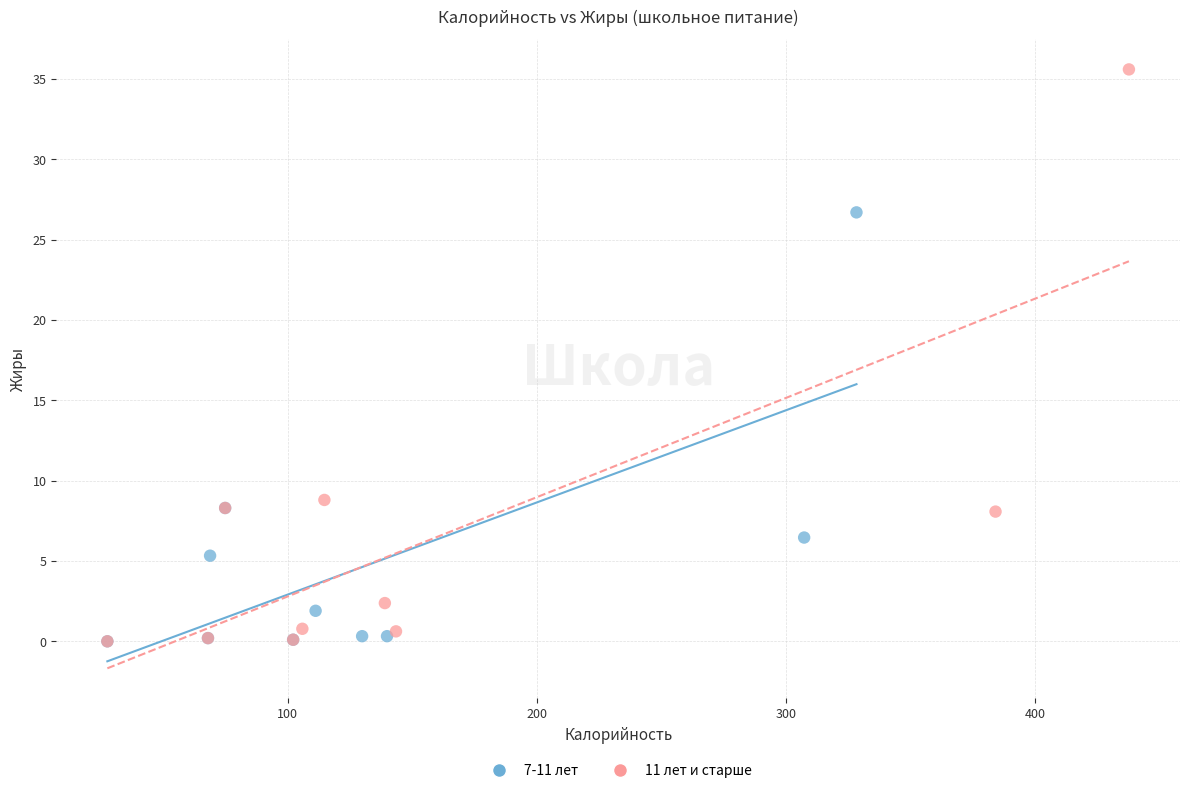

Which series has the largest Y range (max minus min)?

11 лет и старше